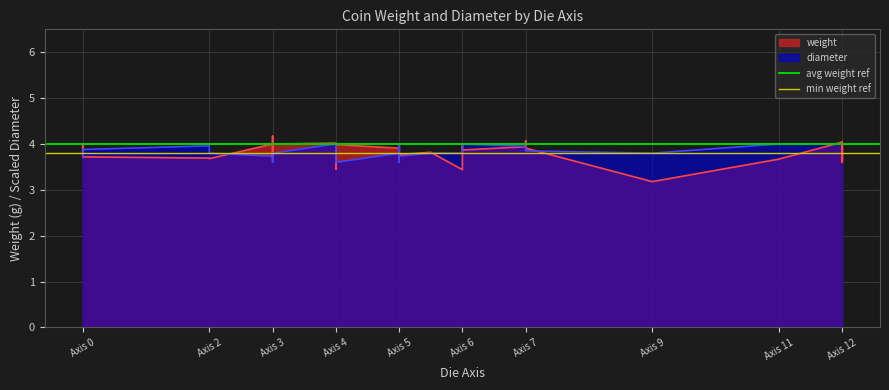

Which has a higher value, Axis 2 or Axis 0?

Axis 2